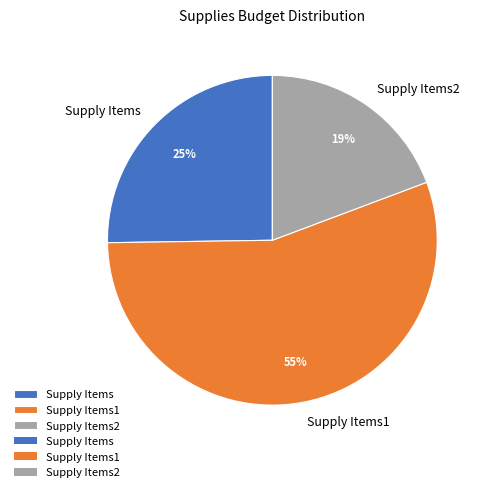

Combined, do Supply Items and Supply Items2 account for over 50%?

No